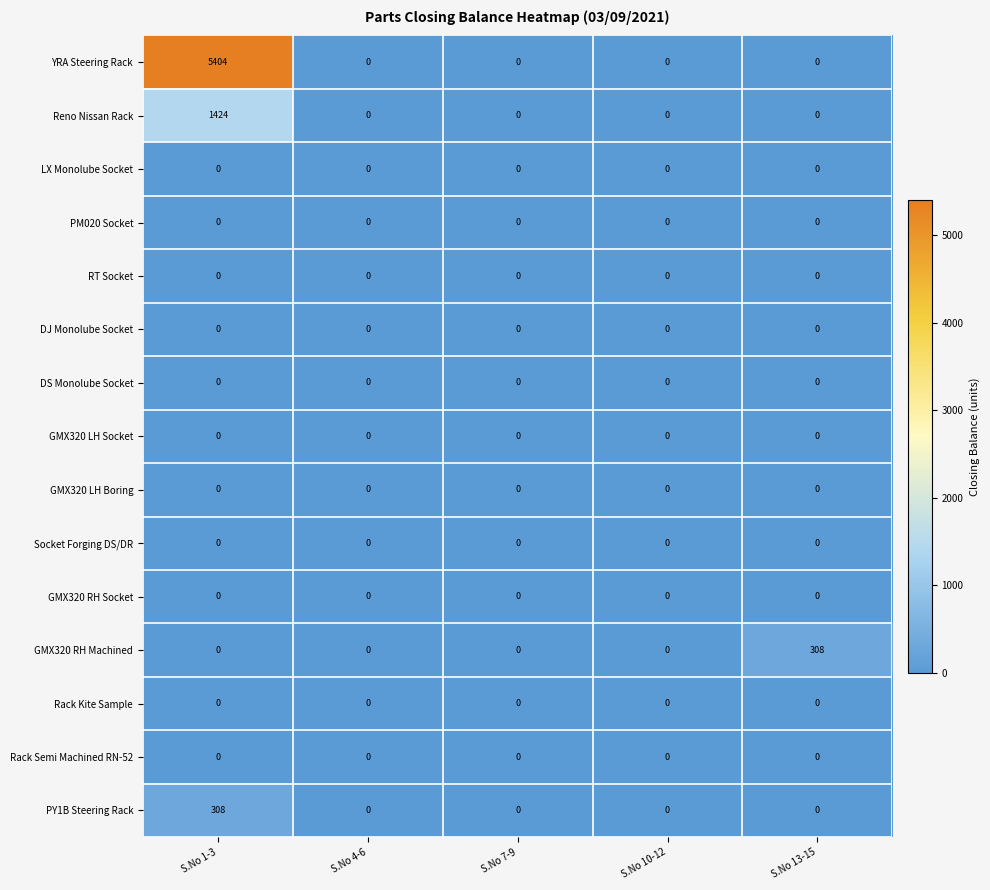

Is it true that GMX320 LH Boring equals 0 at S.No 4-6?

True